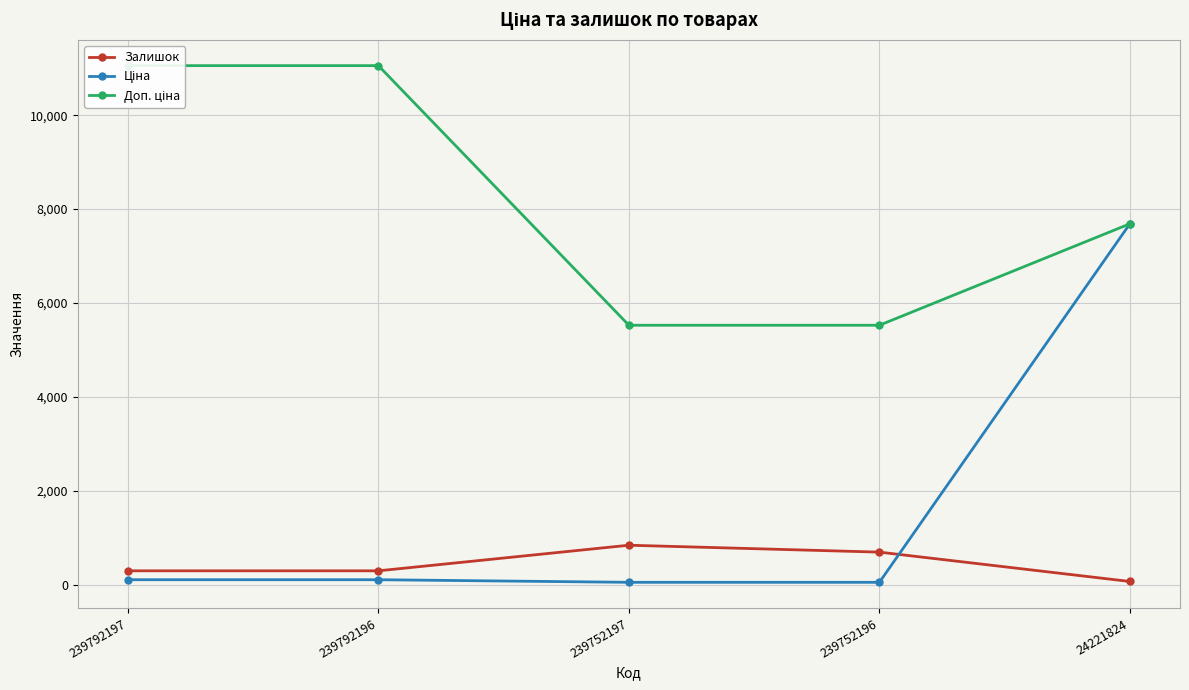

List the labels in order of Залишок value, smallest first.

24221824, 239792197, 239792196, 239752196, 239752197